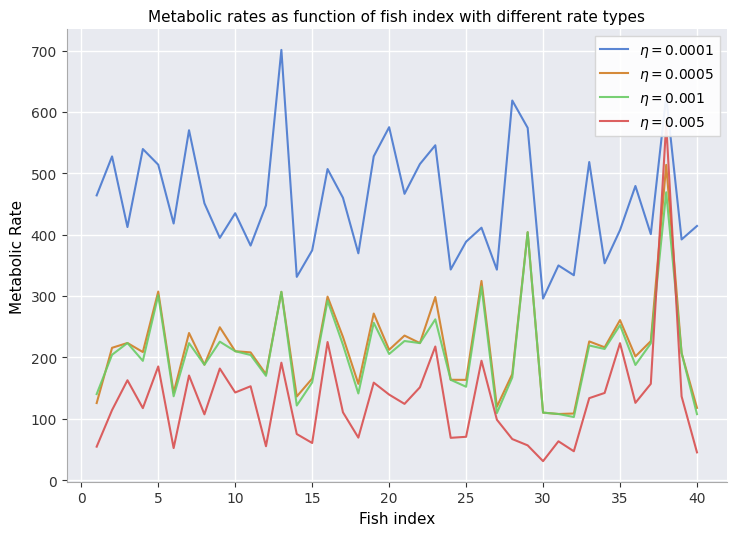

At which category does the chart reach its peak across all series?

13